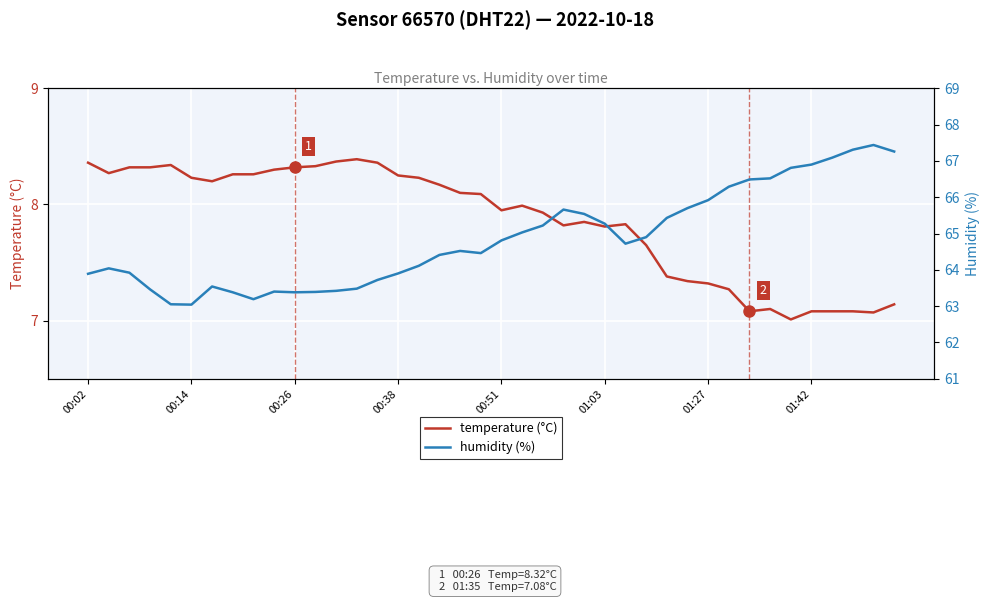

True or false: humidity (%) has more than 1 points higher than both neighbors.

True